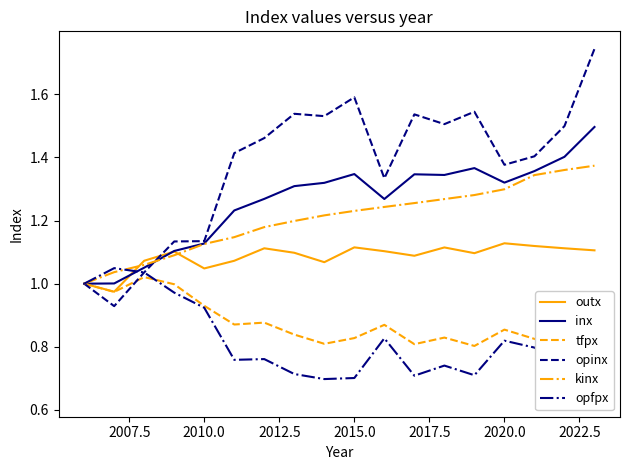

How many categories are shown in the chart?

18